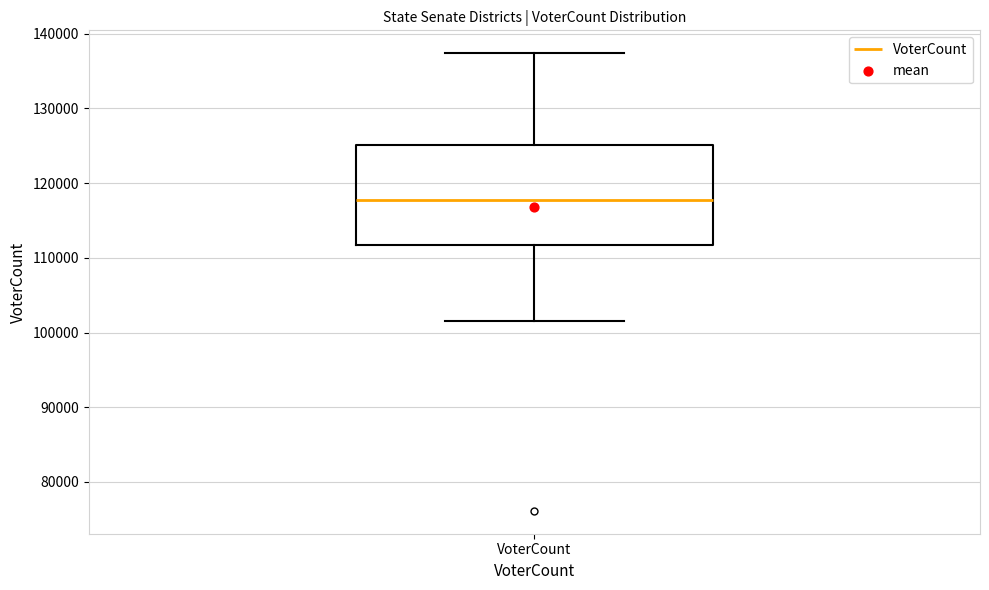

Transcribe this box plot: give where the median line is, the range the box spans, and where the two whiskers end, as read against the y-axis. The values are not printed on the chart, so give them approximately, as read against the axis.

median 118000, box 112000 to 125000, whiskers 102000 to 137000